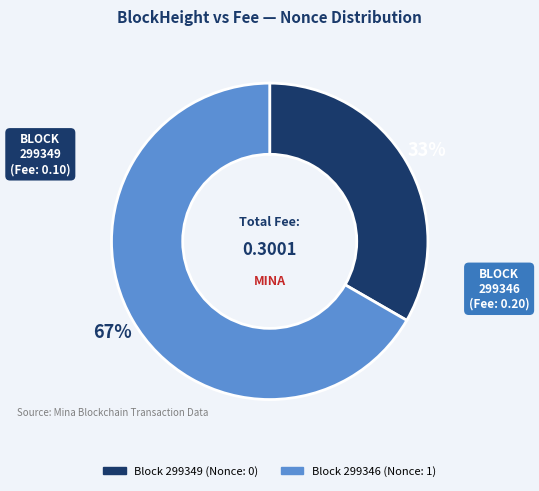

To the nearest percent, what is the average slice percentage?

50%